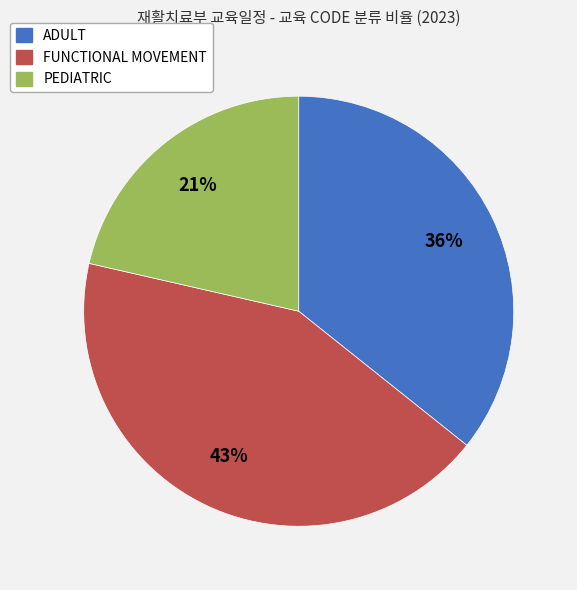

The PEDIATRIC slice represents 21% of the pie. True or false?

True